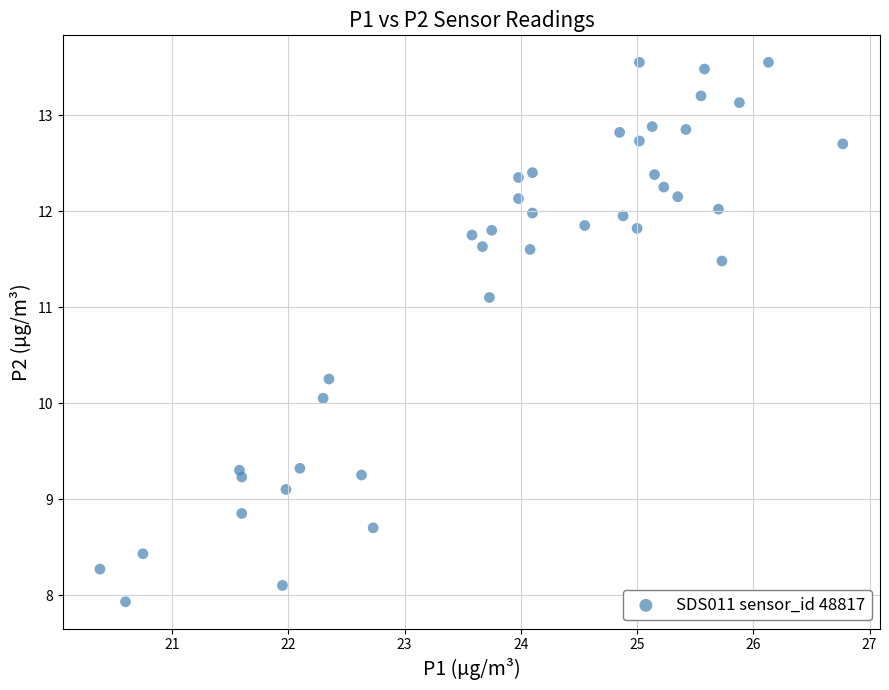

What is the range of X values (max minus min)?

6.4